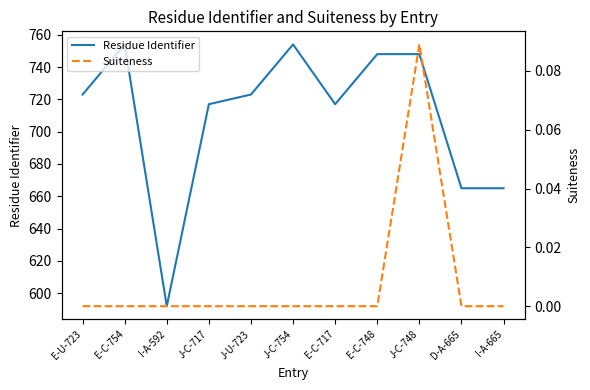

The value of Residue Identifier at D-A-665 is 665.0. True or false?

True